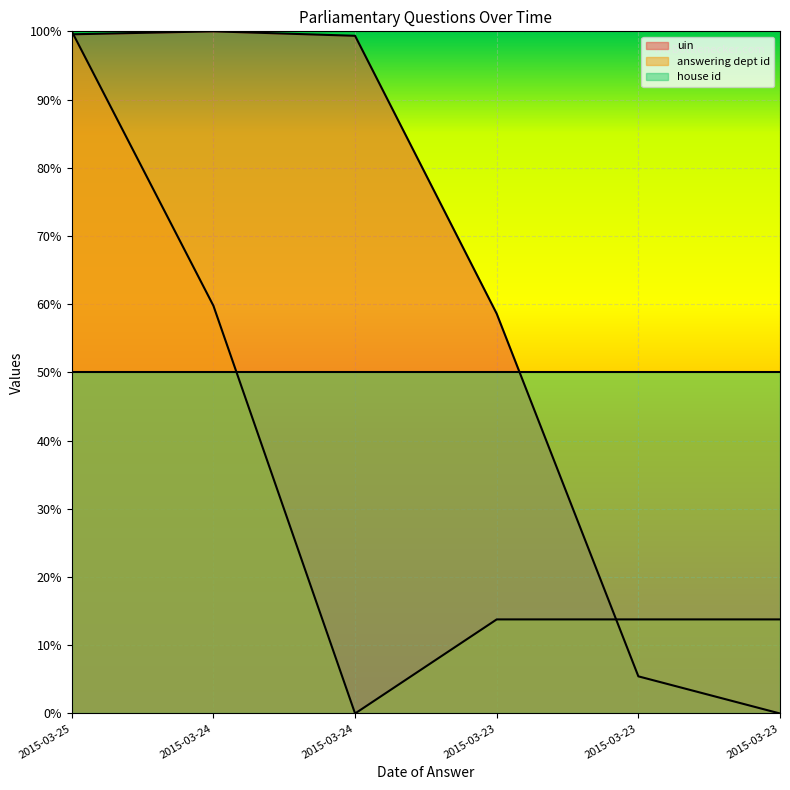

How many interior local valleys does the answering dept id series have?

1